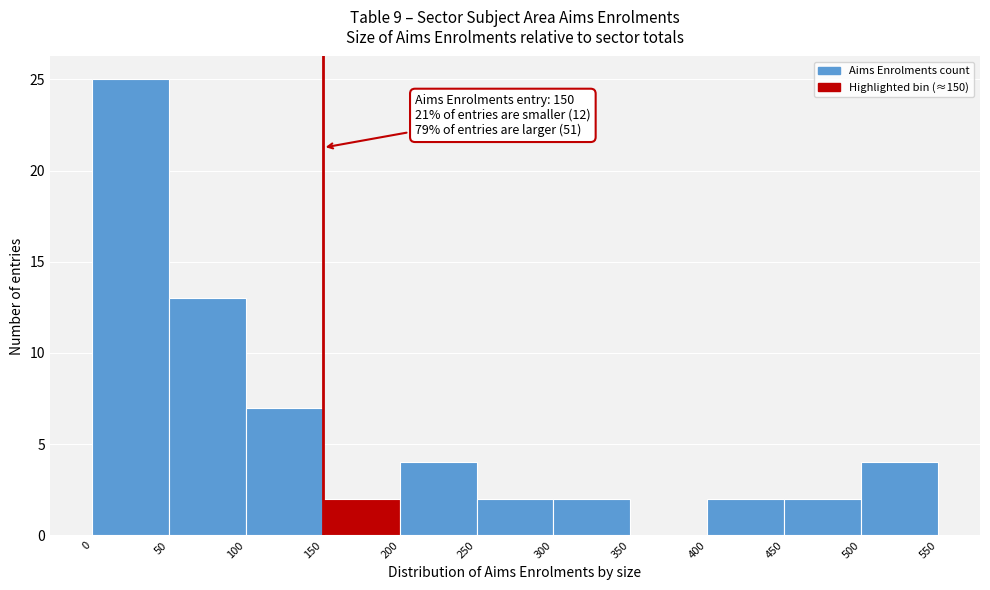

Over which range of the x-axis is the bar tallest?

0 to 50